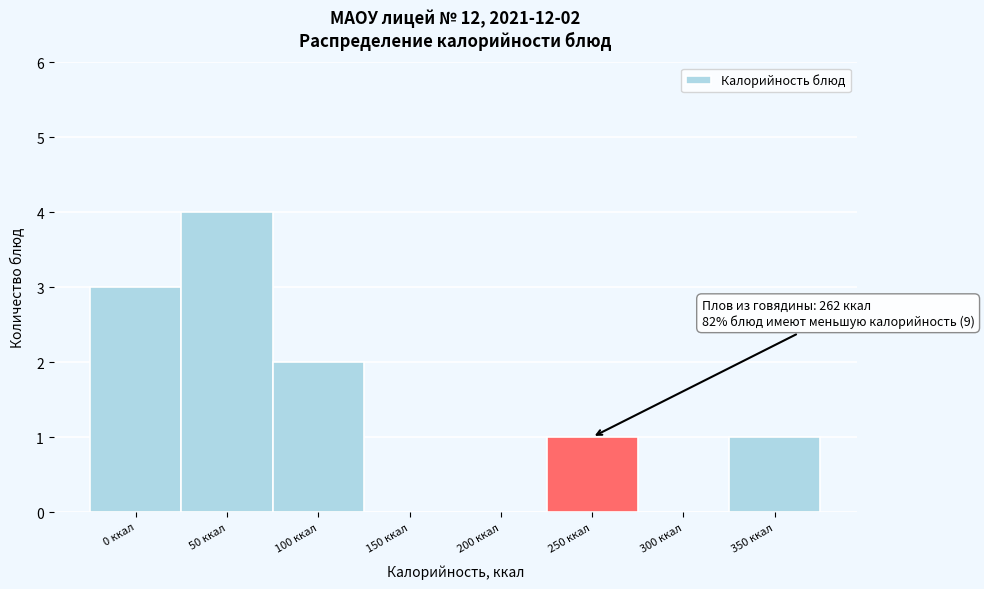

Reading left to right, extract all data points from this chart.

0 ккал=3	50 ккал=4	100 ккал=2	150 ккал=0	200 ккал=0	250 ккал=1	300 ккал=0	350 ккал=1